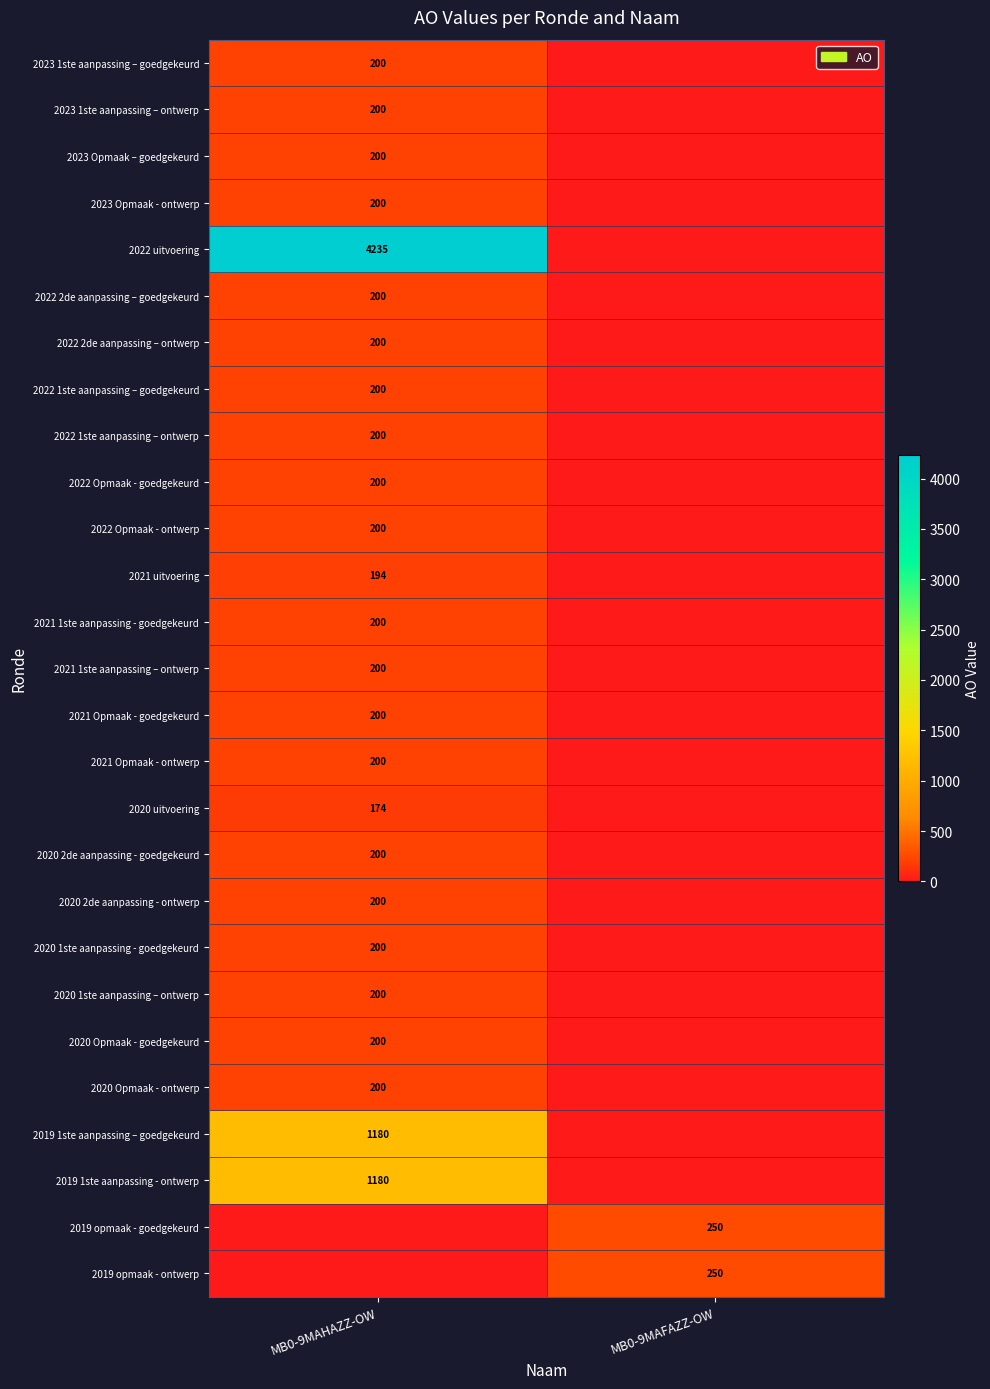

Is it true that 2021 1ste aanpassing – ontwerp equals 106 at MB0-9MAHAZZ-OW?

False